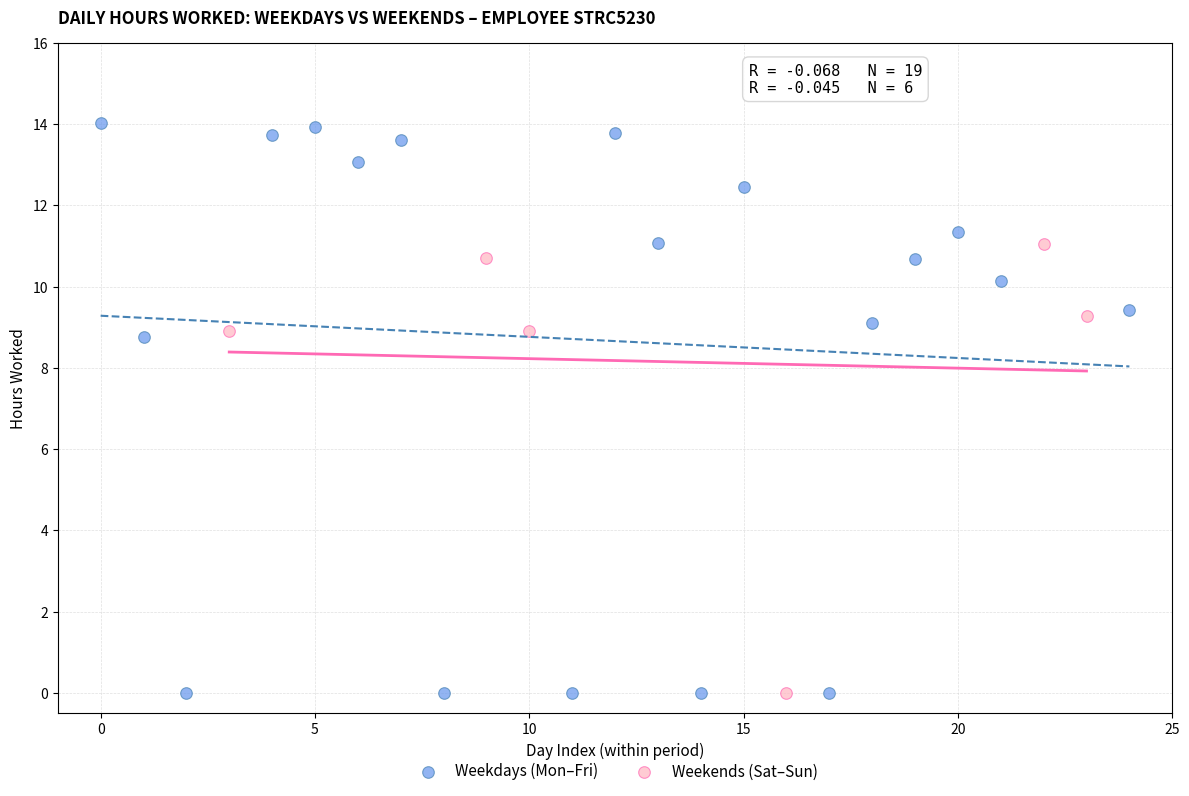

Which series has the widest spread of Y values?

Weekdays (Mon–Fri)